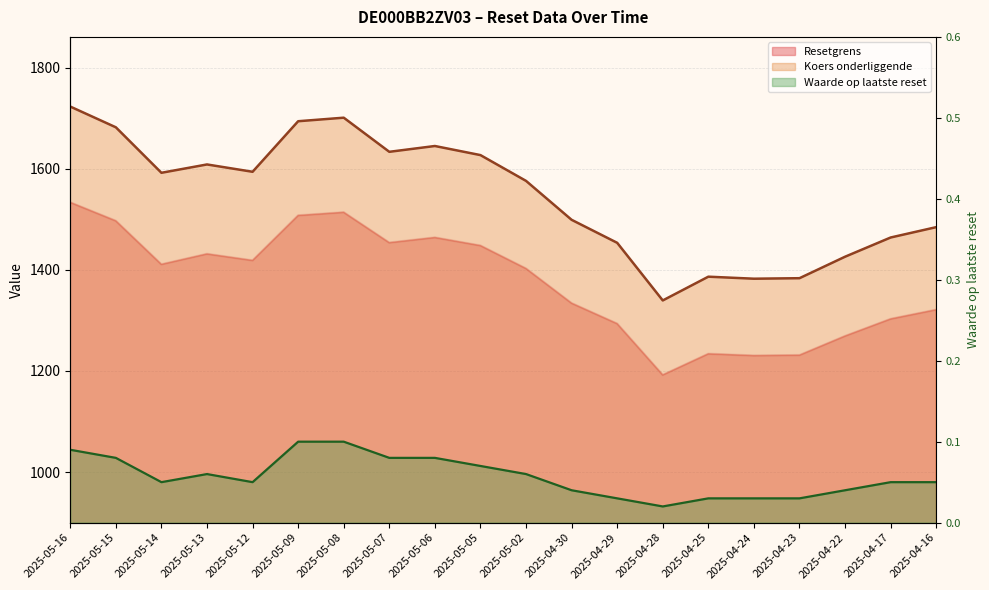

Rank the categories by Resetgrens value from highest to lowest.

2025-05-16, 2025-05-08, 2025-05-09, 2025-05-15, 2025-05-06, 2025-05-07, 2025-05-05, 2025-05-13, 2025-05-12, 2025-05-14, 2025-05-02, 2025-04-30, 2025-04-16, 2025-04-17, 2025-04-29, 2025-04-22, 2025-04-25, 2025-04-23, 2025-04-24, 2025-04-28